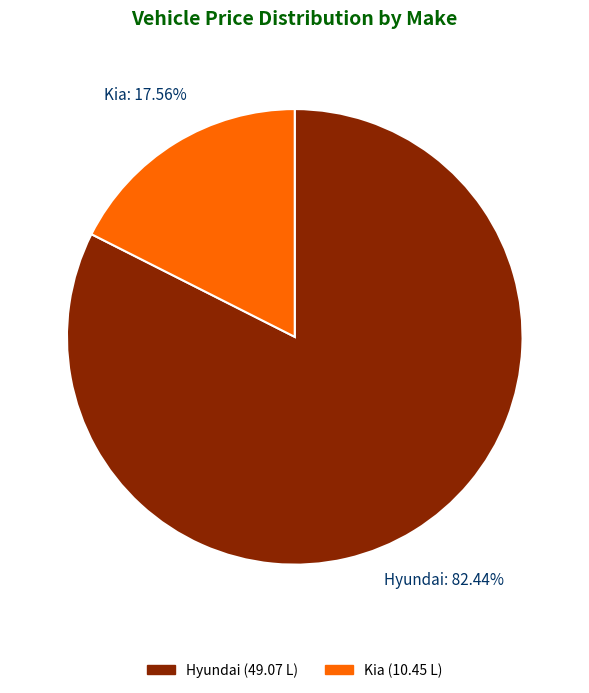

Does any single category account for the majority?

Yes